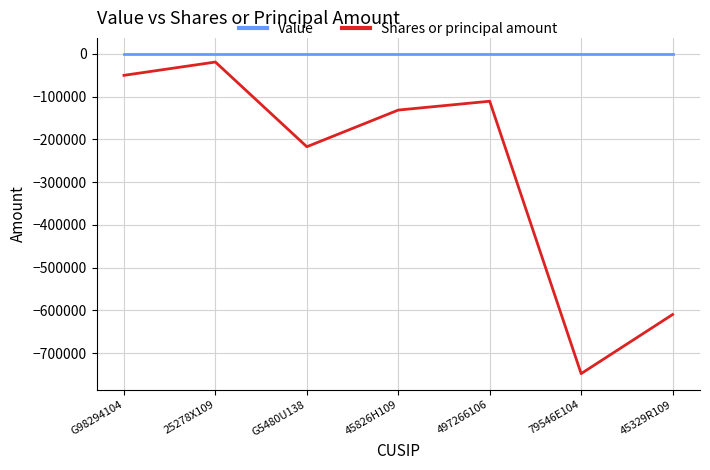

True or false: Shares or principal amount has a value of -76705 at G98294104.

False